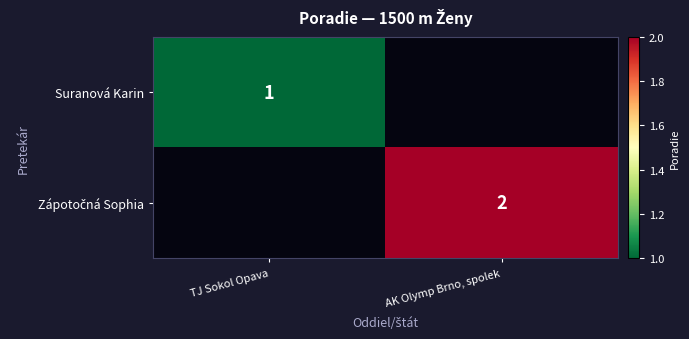

Is it true that Zápotočná Sophia equals 0 at TJ Sokol Opava?

True